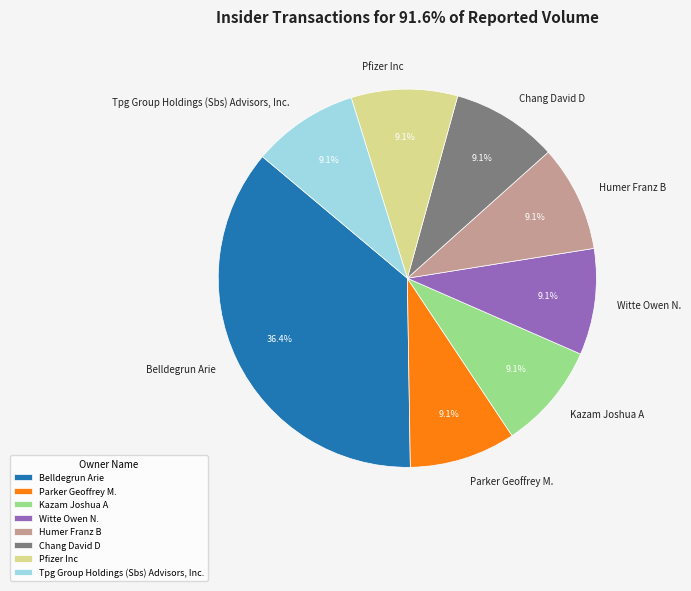

Count the number of slices in the pie.

8